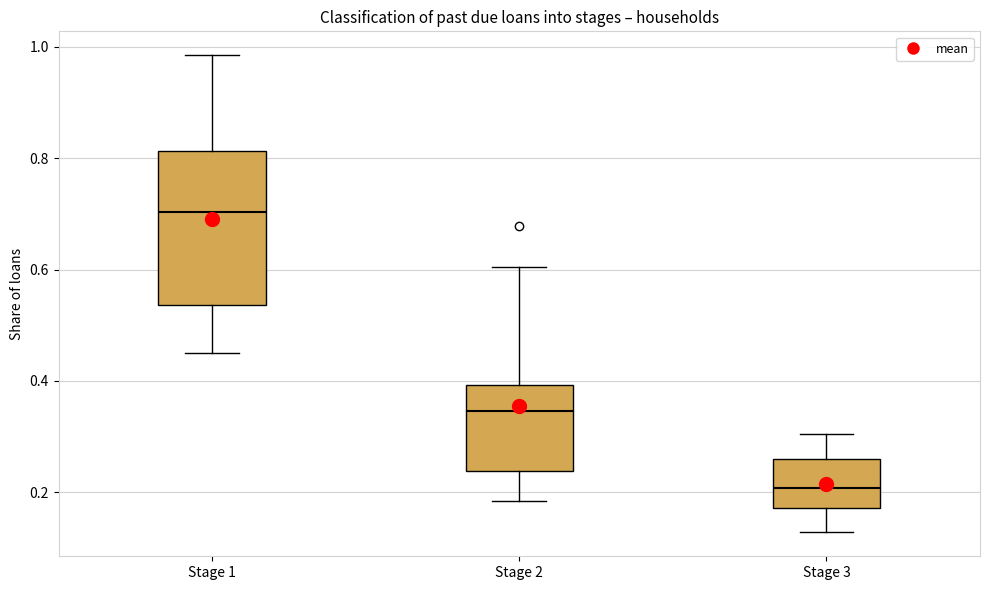

Reading left to right, transcribe this box plot: for each box, give where its median line is, the range the box spans, and where its two whiskers end, as read against the y-axis. The values are not printed on the chart, so give them approximately, as read against the axis.

Stage 1: median 0.70, box 0.54 to 0.82, whiskers 0.46 to 0.98
Stage 2: median 0.34, box 0.24 to 0.40, whiskers 0.18 to 0.60
Stage 3: median 0.20, box 0.18 to 0.26, whiskers 0.12 to 0.30